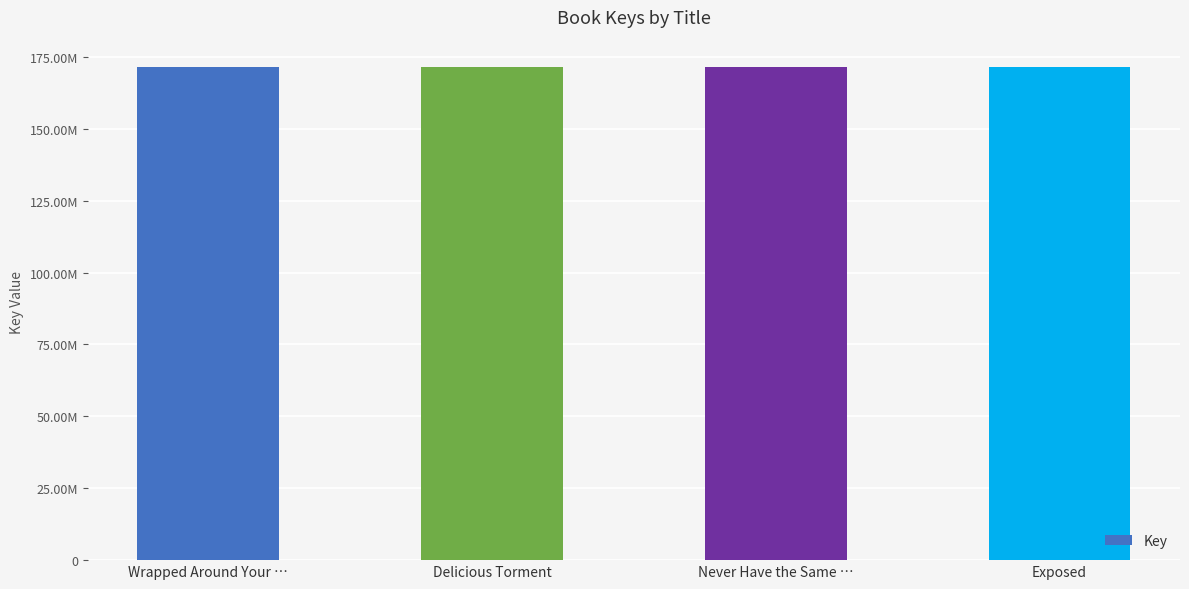

What is the approximate value at Wrapped Around Your …, to the nearest 50?

171430050